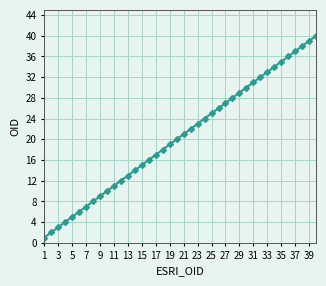

True or false: there are more than 2 points higher than both neighbors.

False